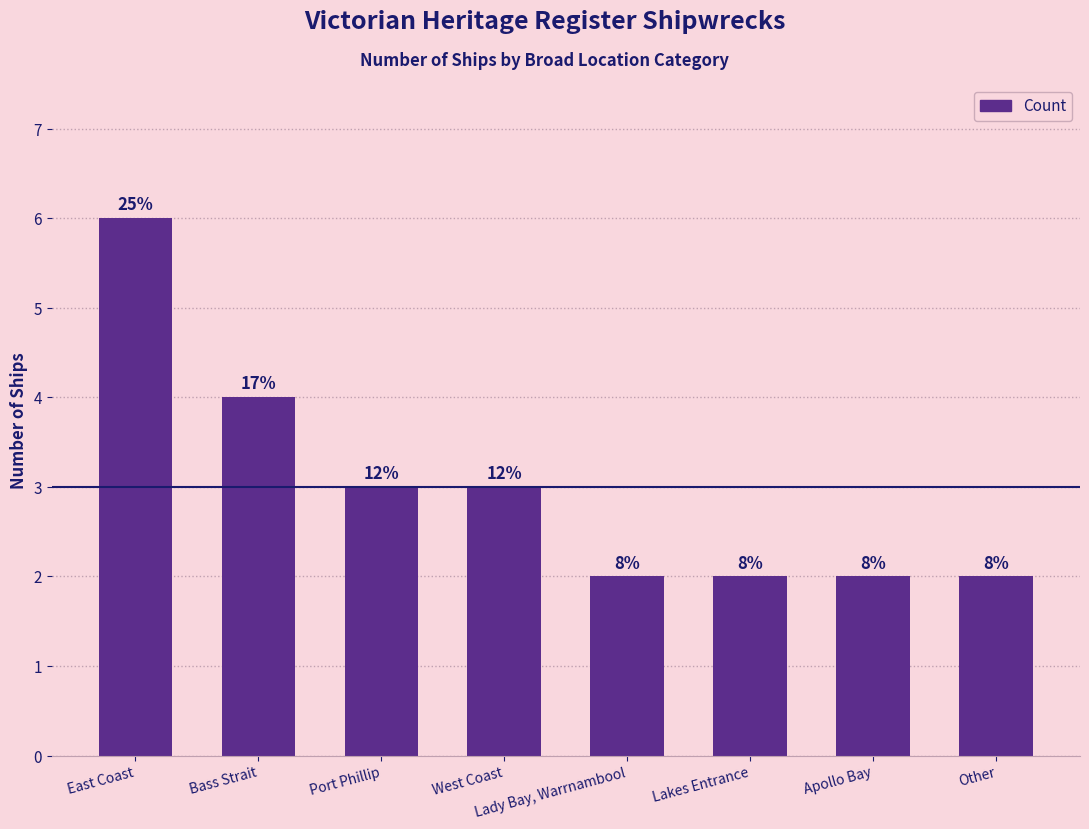

Which has a higher value, East Coast or Lakes Entrance?

East Coast